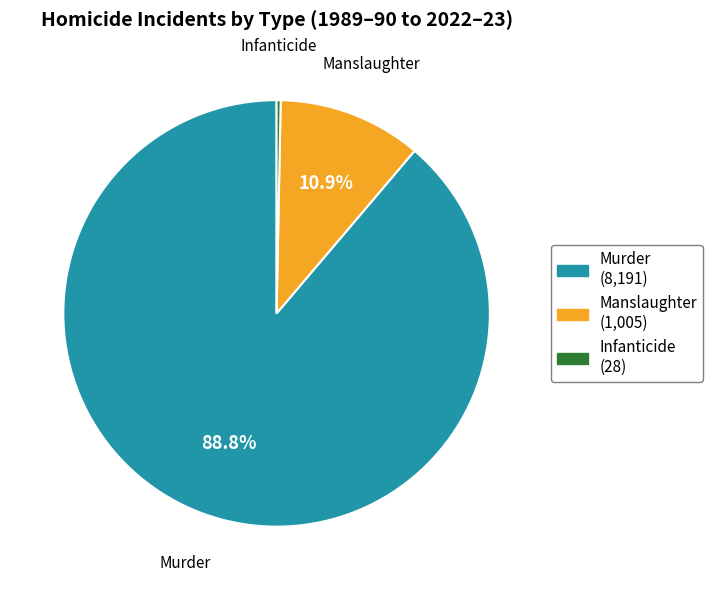

Combined, do Manslaughter and Murder account for over 50%?

Yes